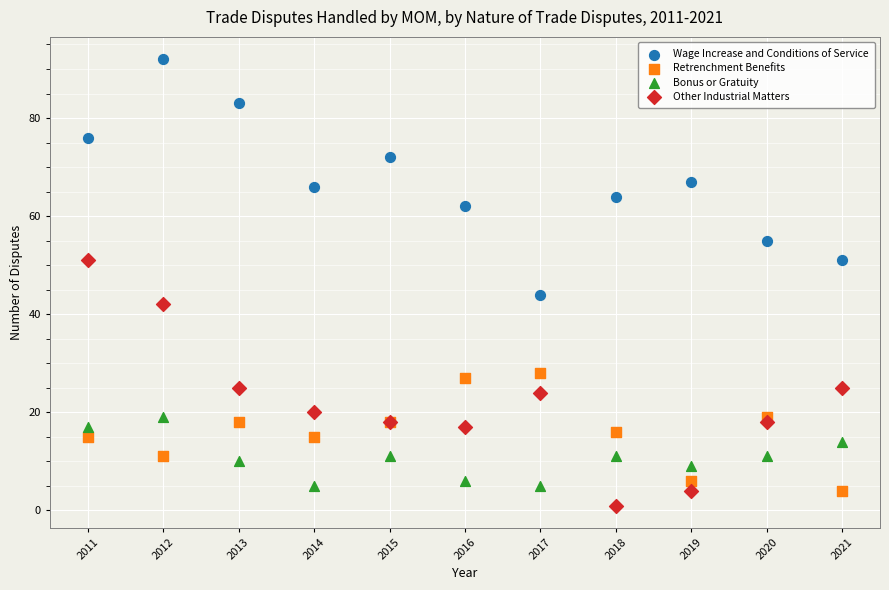

Across all series, what Y value is closest to 46?

44